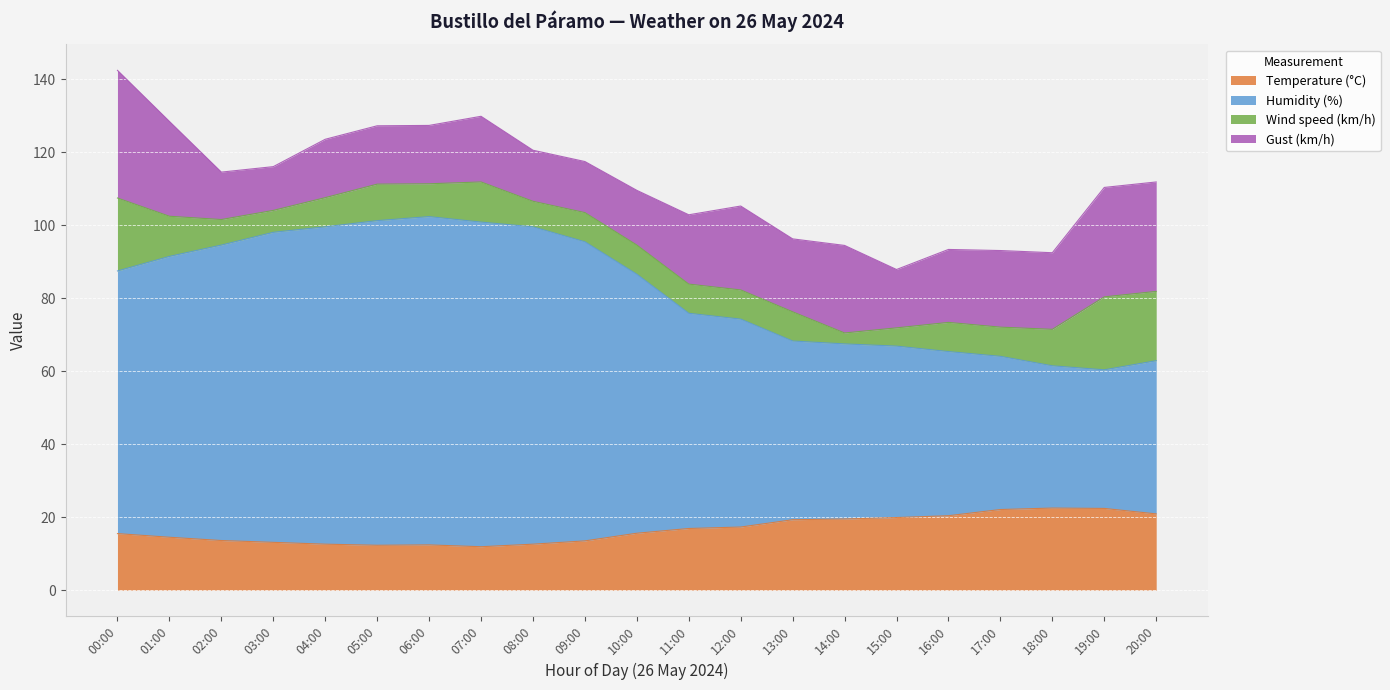

How many data points in Temperature (°C) are less than 15?

9